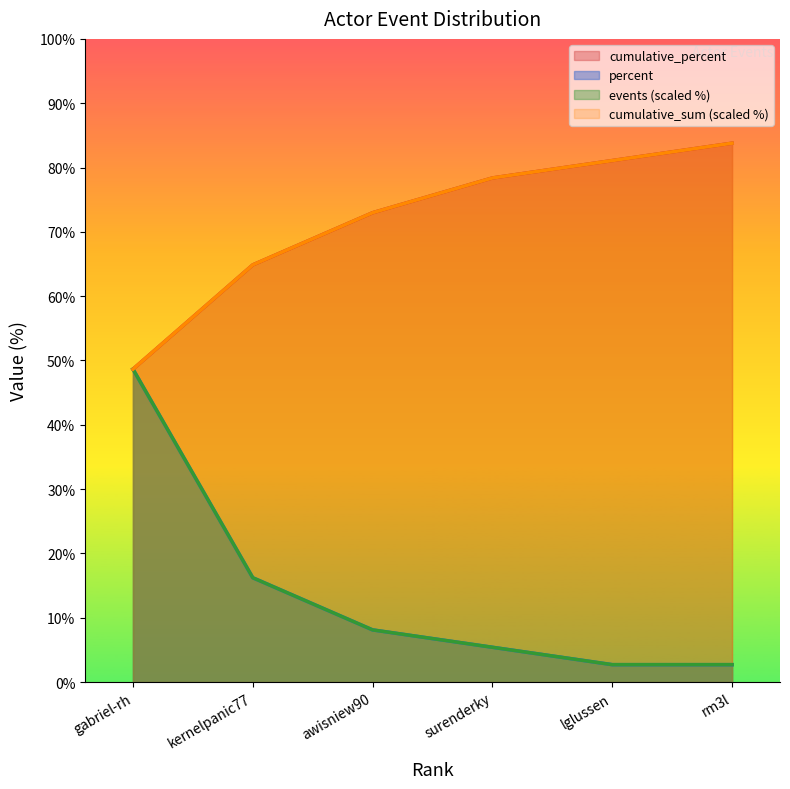

Between kernelpanic77 and rm3l, which series saw the biggest shift?

cumulative_percent